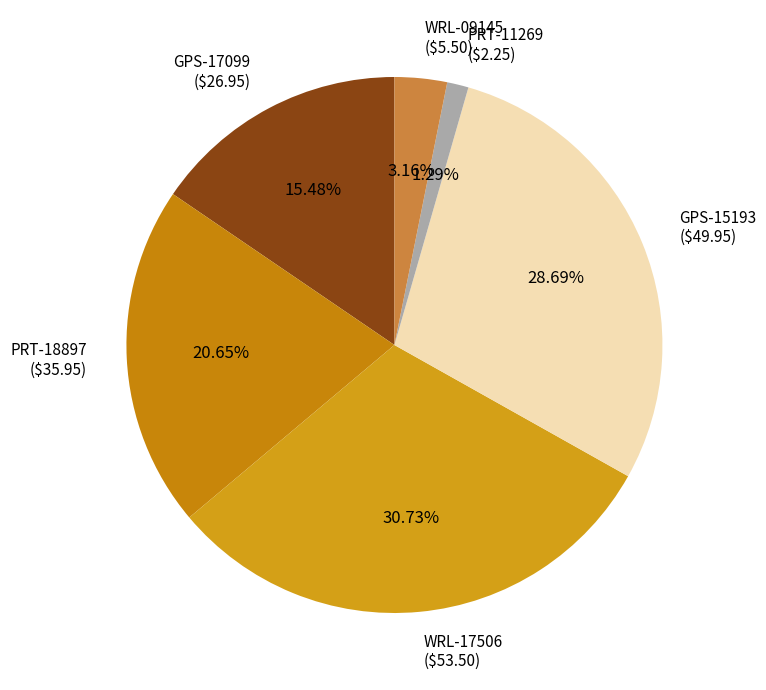

How many slices are in this pie chart?

6